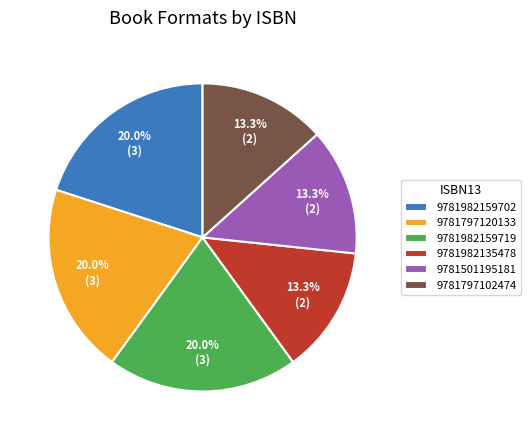

Does 9781501195181 account for over 50% of the chart?

No